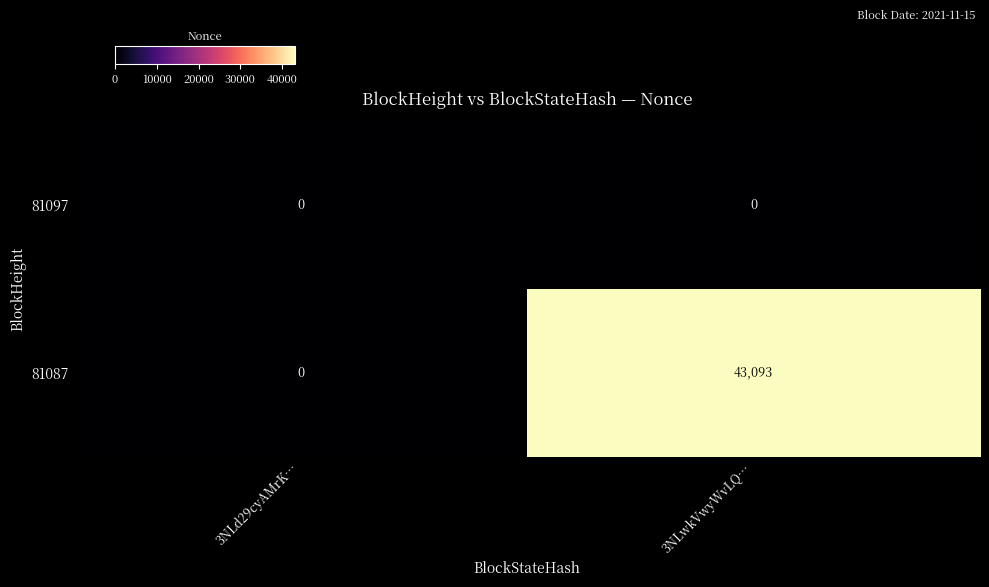

What is the total value across all series at 3NLwkVwyWvLQ…?

43093